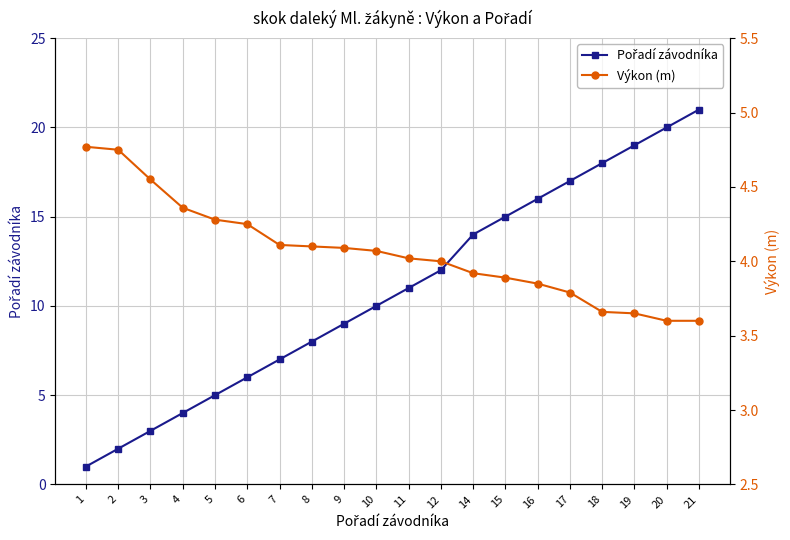

Which series has the largest total across all categories?

Pořadí závodníka